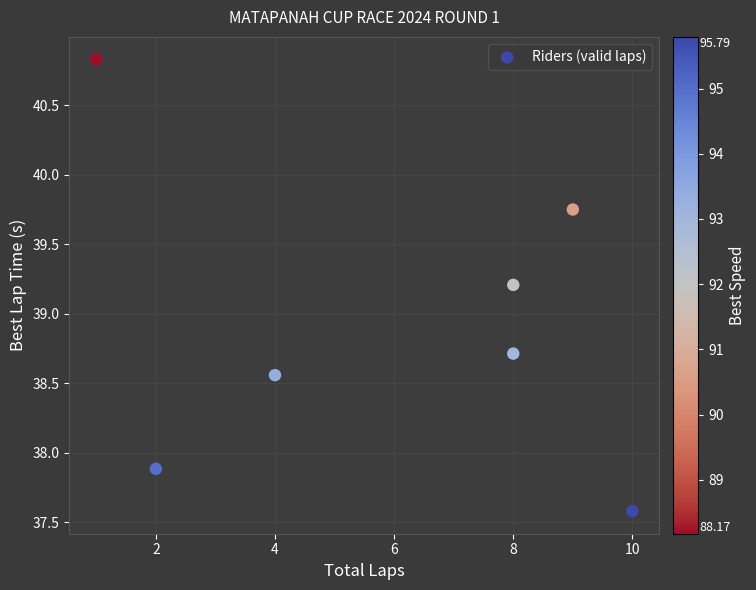

What is the average Y value?

38.9